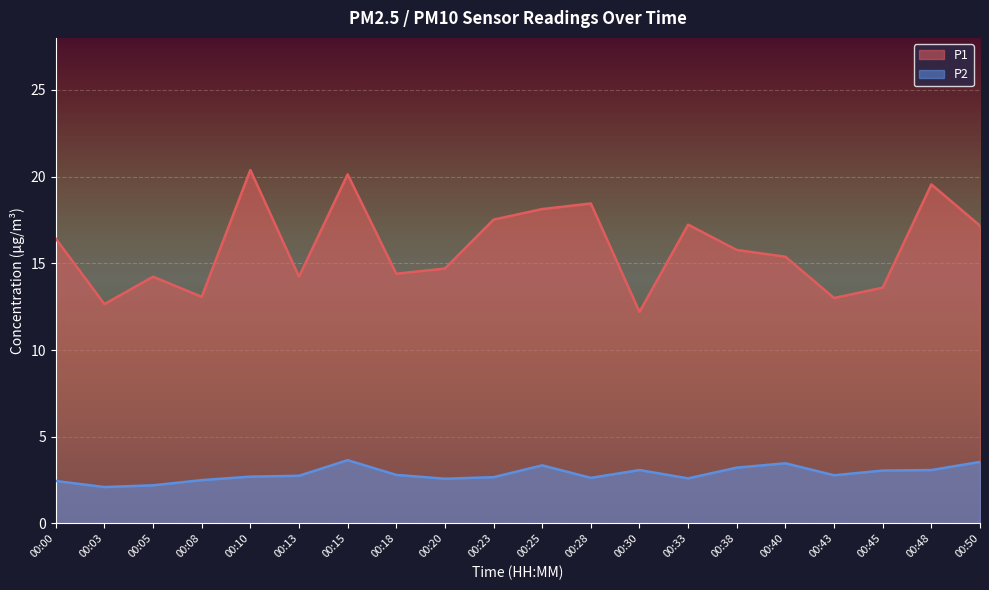

Rank the categories by P2 value from highest to lowest.

00:15, 00:50, 00:40, 00:25, 00:38, 00:30, 00:48, 00:45, 00:18, 00:43, 00:13, 00:10, 00:23, 00:28, 00:33, 00:20, 00:08, 00:00, 00:05, 00:03